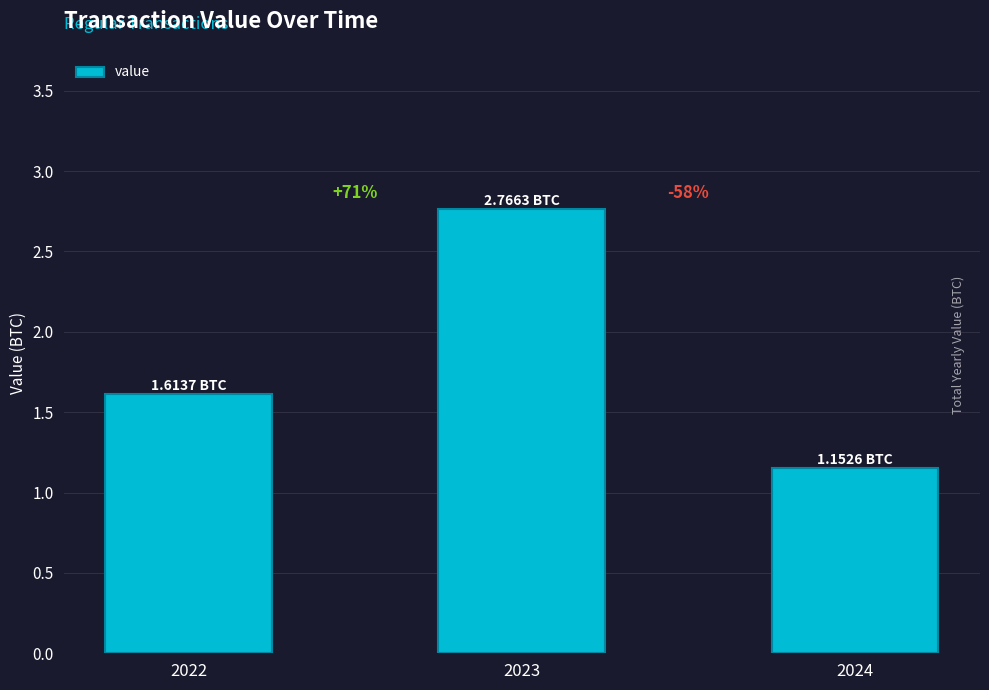

What is the value of the 1st bar from the left?

1.6